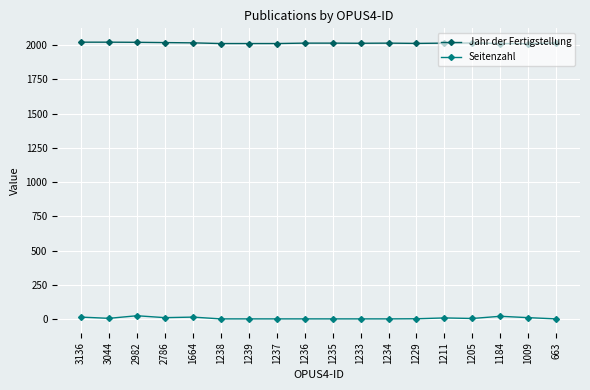

True or false: Jahr der Fertigstellung and Seitenzahl intersect in this chart.

False